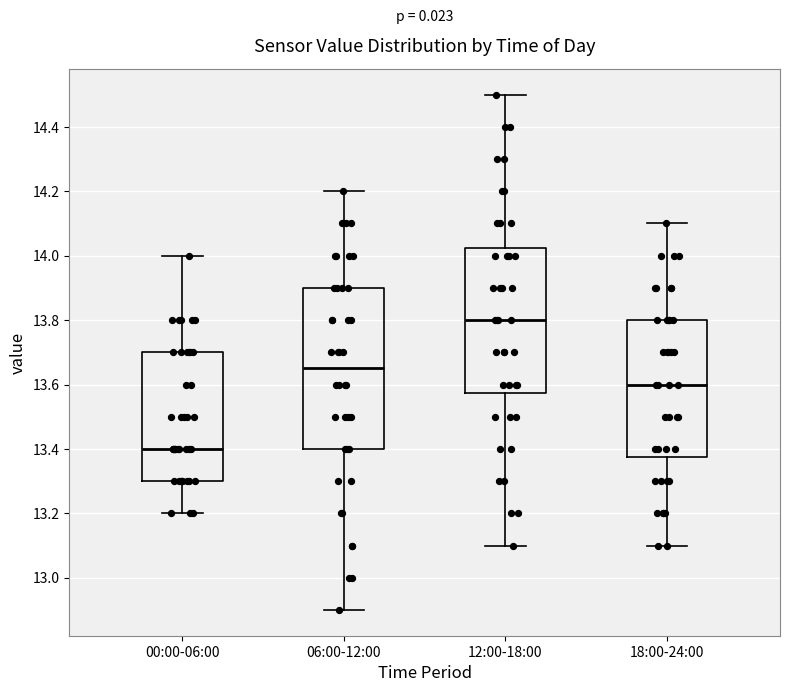

Where does the median line of the box for 00:00-06:00 sit on the y-axis? The values are not printed on the chart, so give them approximately, as read against the axis.

13.40